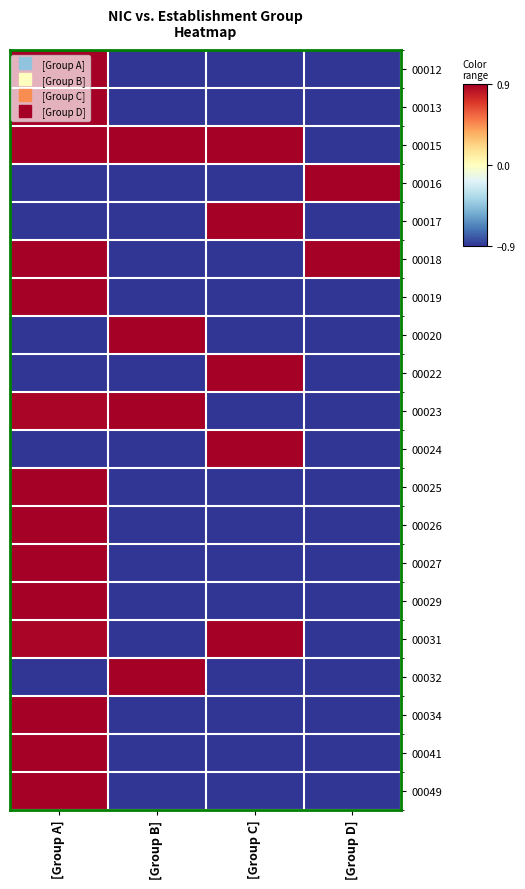

Rank the series by their maximum value, from lowest to highest.

00012, 00013, 00015, 00016, 00017, 00018, 00019, 00020, 00022, 00023, 00024, 00025, 00026, 00027, 00029, 00031, 00032, 00034, 00041, 00049